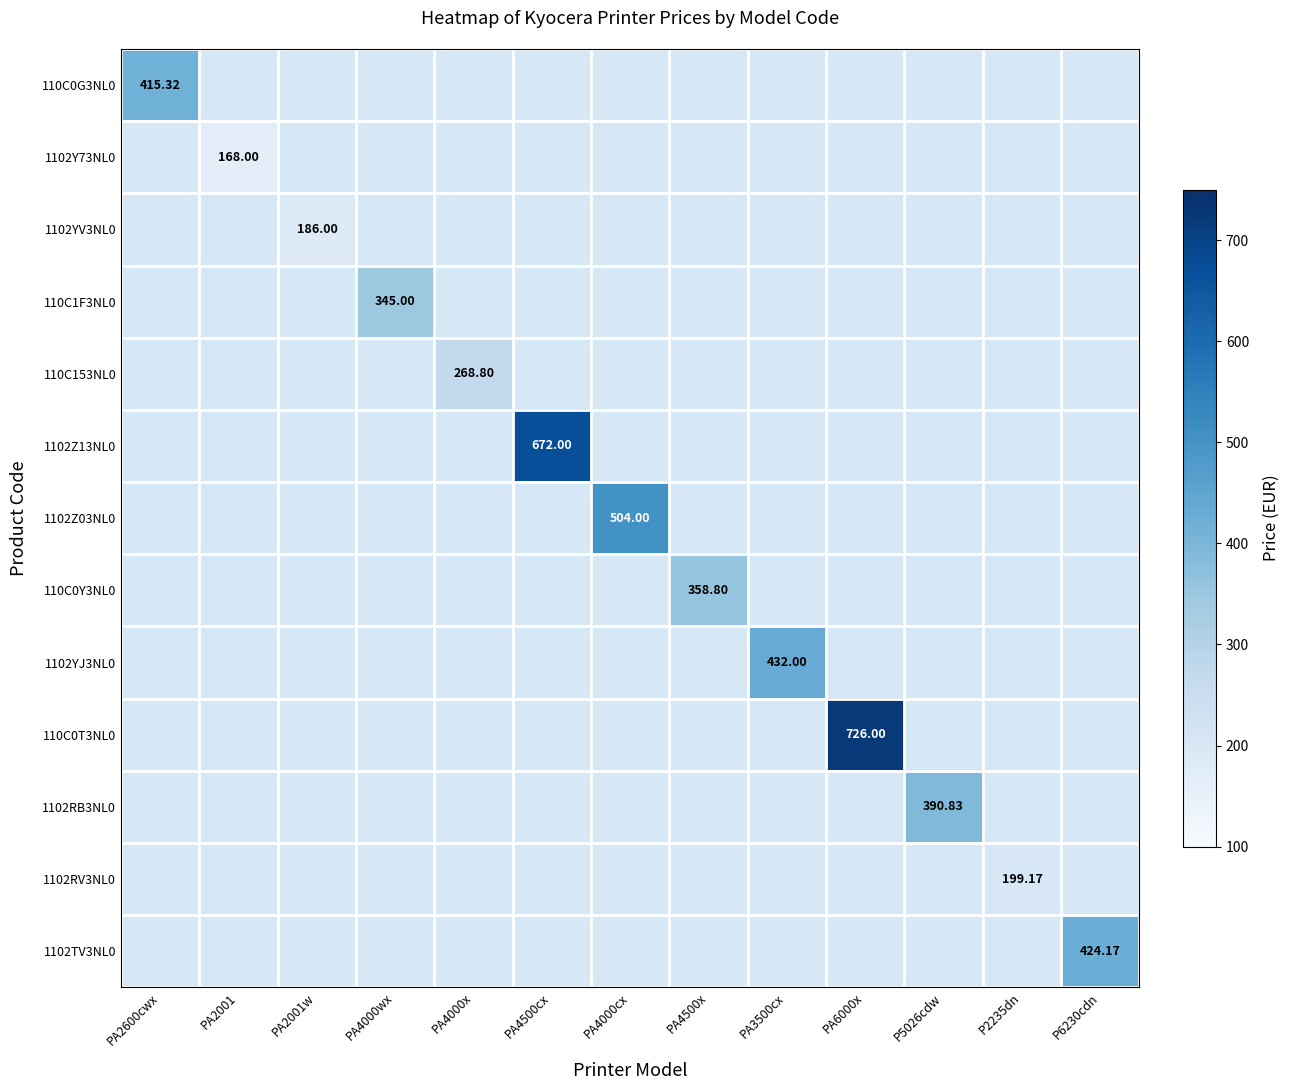

How many series are shown in this chart?

13